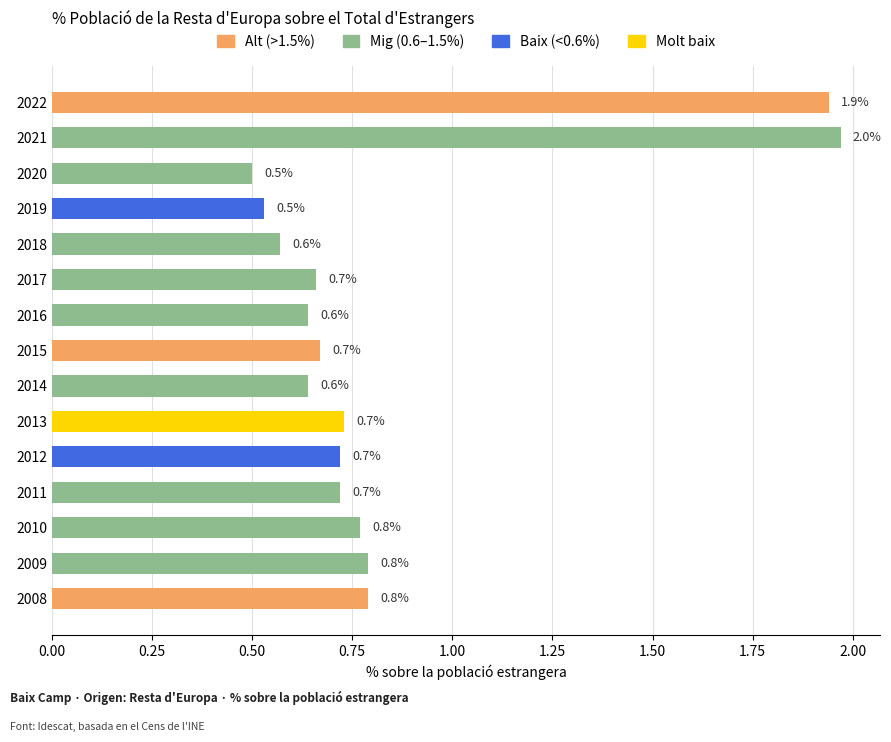

What is the change in value from 2022 to 2019?

-1.4